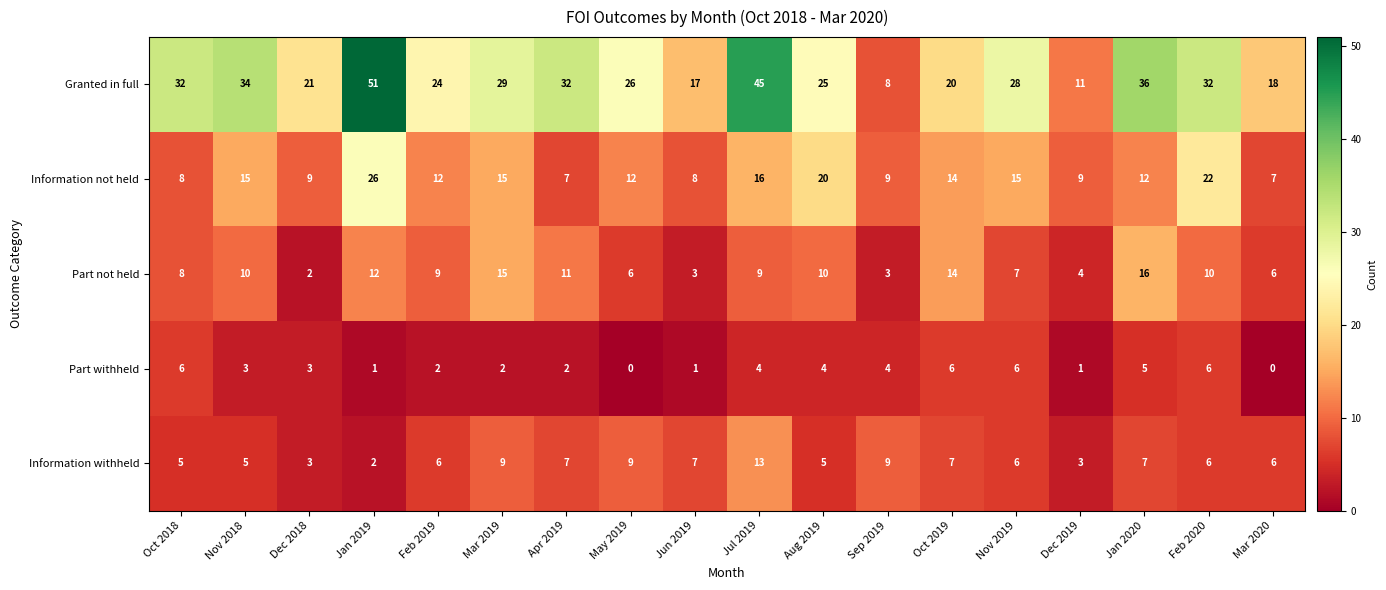

Which series has the largest range (max minus min)?

Granted in full